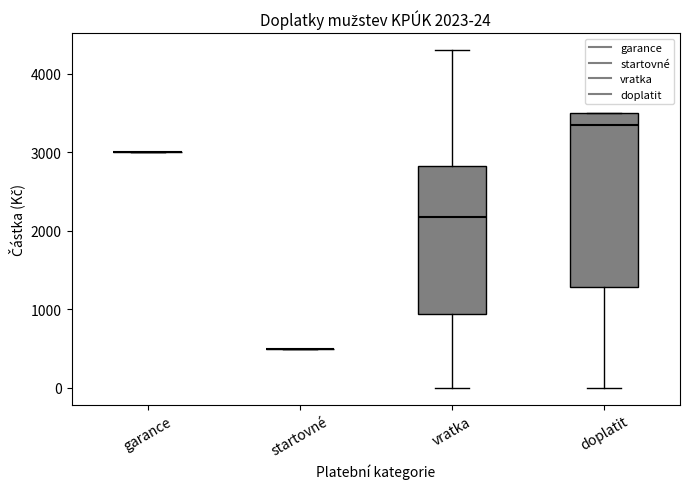

Comparing the boxes themselves (not the whiskers), which one is the tallest?

doplatit